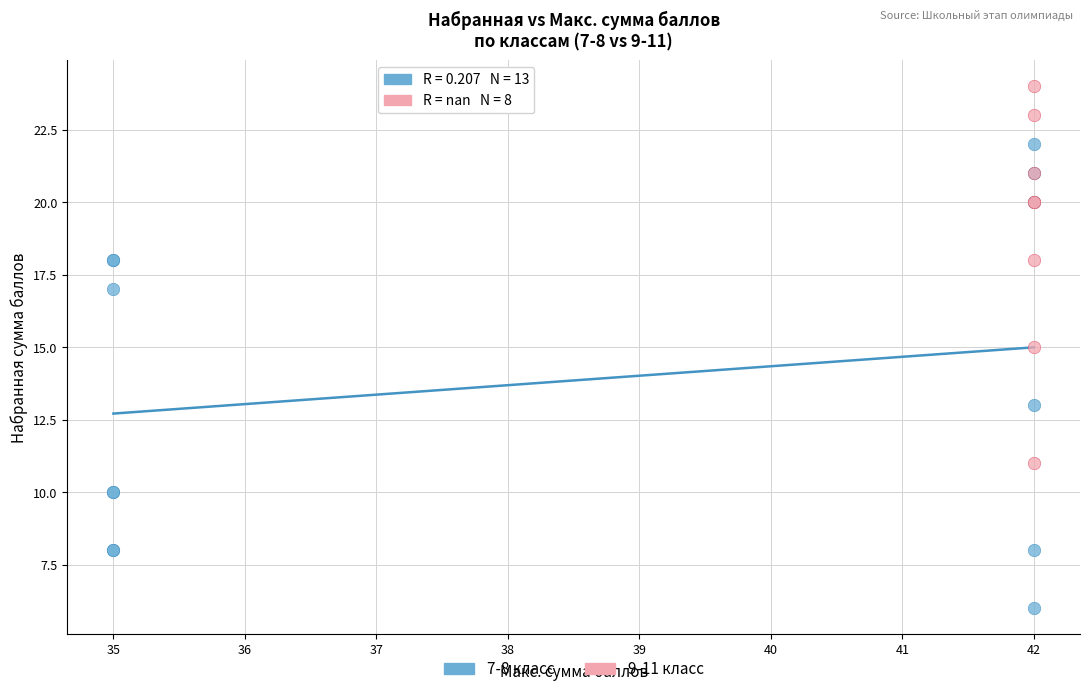

Which series reaches the minimum Y coordinate?

7-8 класс